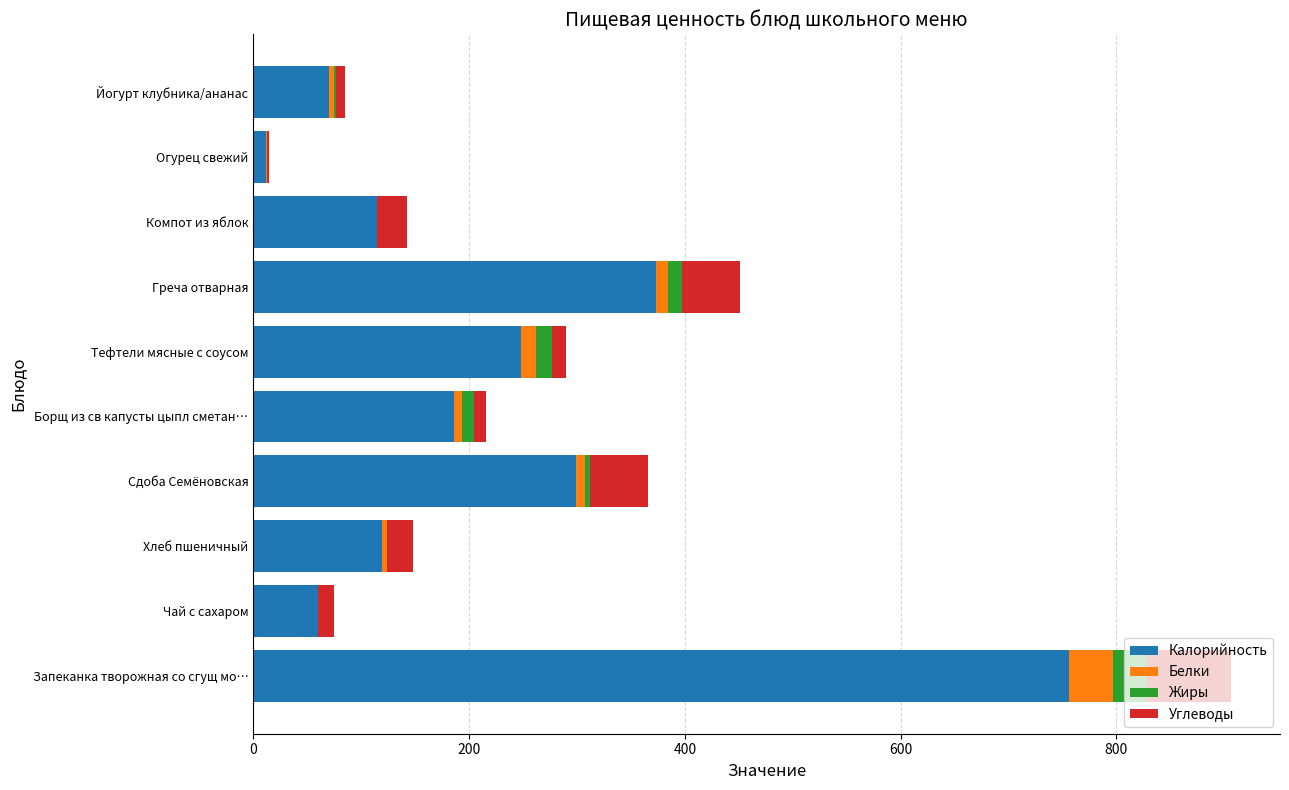

How many series are shown in this chart?

4